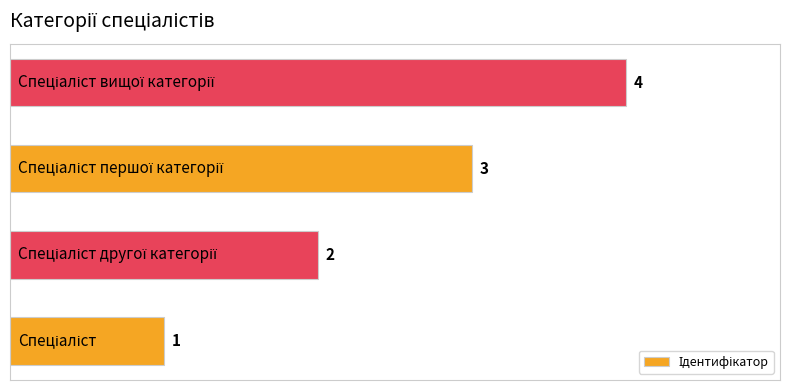

Count the values in the range 2 to 4.

3